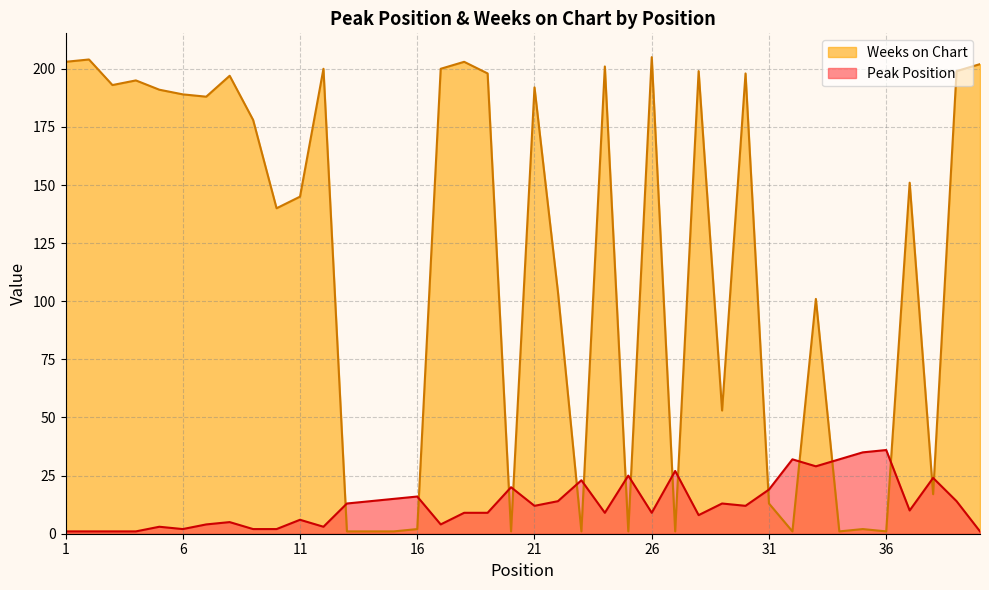

How many lines are shown in the chart?

2